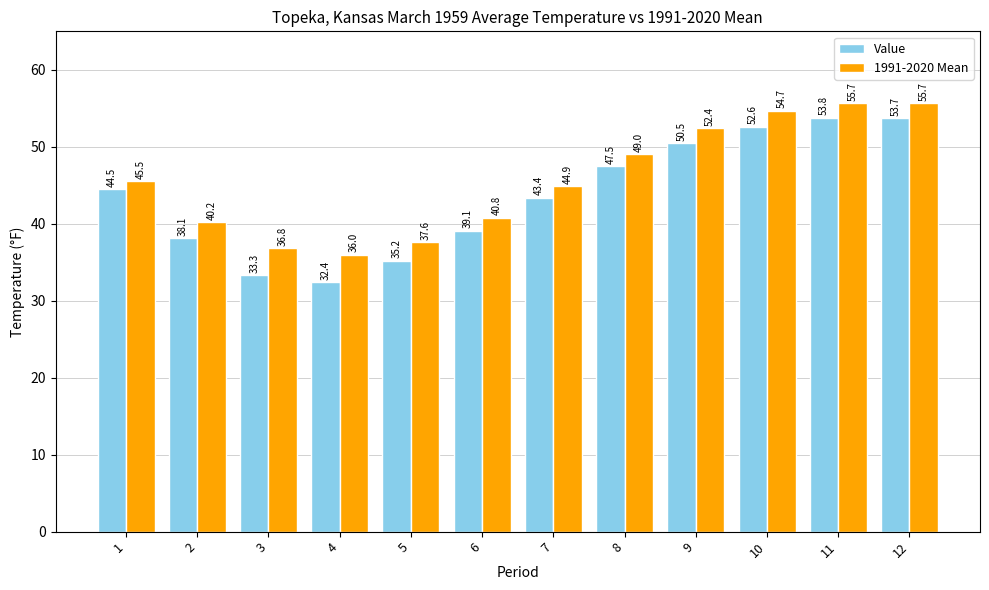

True or false: 1991-2020 Mean has a value of 44.9 at 7.

True